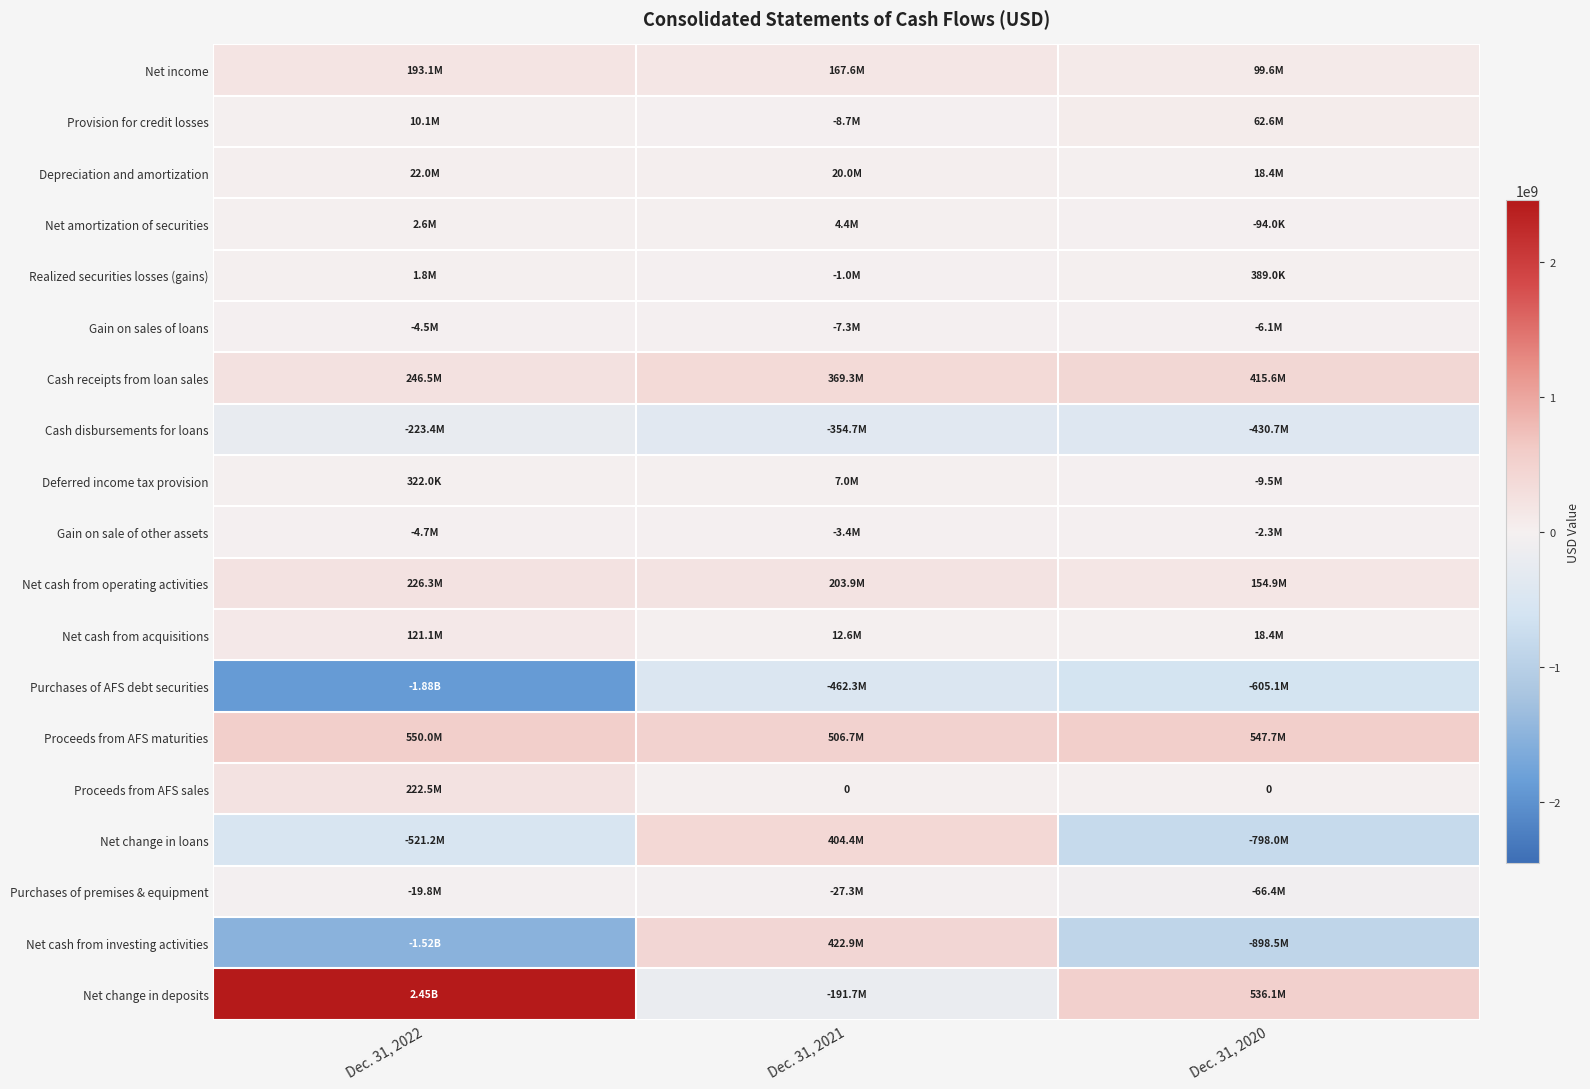

Count the Net cash from operating activities values in the range 154854000 to 226272000.

3